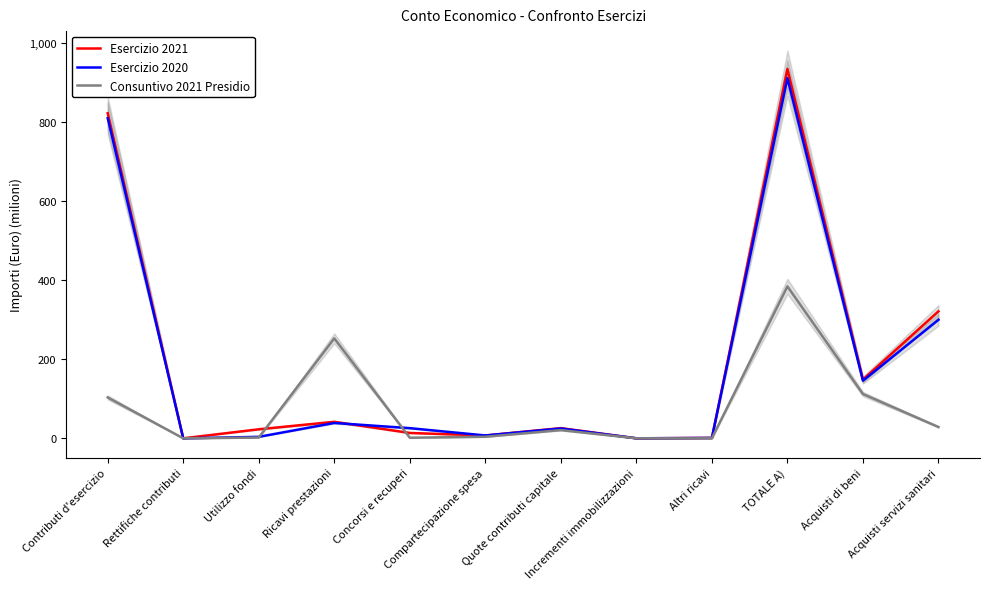

Reading right to left, what are all the values shown in this chart?

Esercizio 2021: 320.8	148.6	933.3	1.0	0.0	25.7	7.1	13.5	41.7	22.8	-0.0	821.4
Esercizio 2020: 299.5	145.5	910.1	1.0	0.0	24.9	7.2	25.6	38.8	3.7	-0.1	809.0
Consuntivo 2021 Presidio: 28.6	111.9	383.8	0.0	0.0	20.7	3.9	1.5	252.5	1.9	0.0	103.2